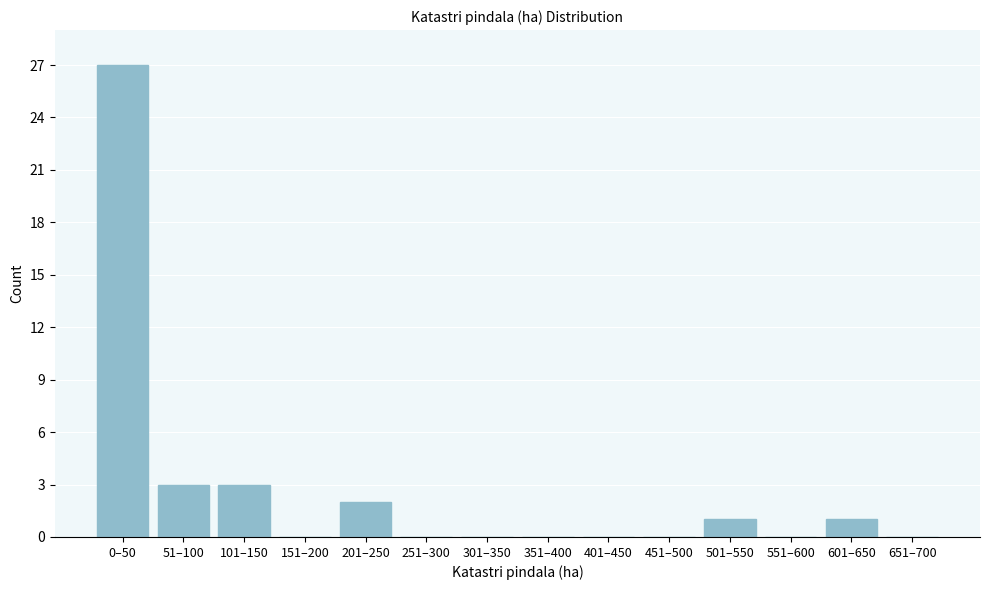

Reading left to right, list all the values displayed in this chart.

0–50=27	51–100=3	101–150=3	151–200=0	201–250=2	251–300=0	301–350=0	351–400=0	401–450=0	451–500=0	501–550=1	551–600=0	601–650=1	651–700=0